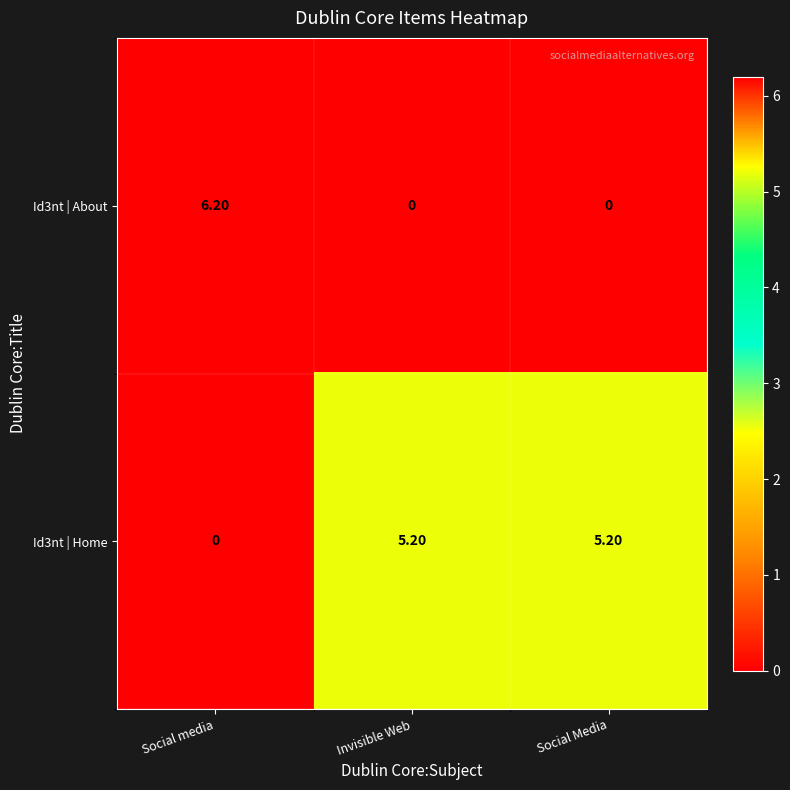

Count the number of data series in this chart.

2